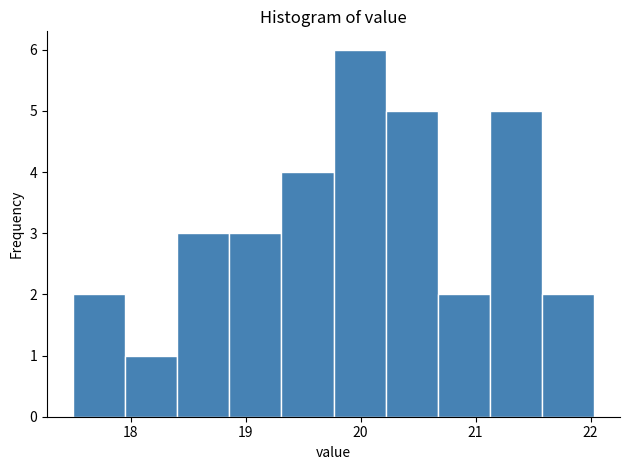

Which range on the x-axis has the tallest bar?

19.8 to 20.2